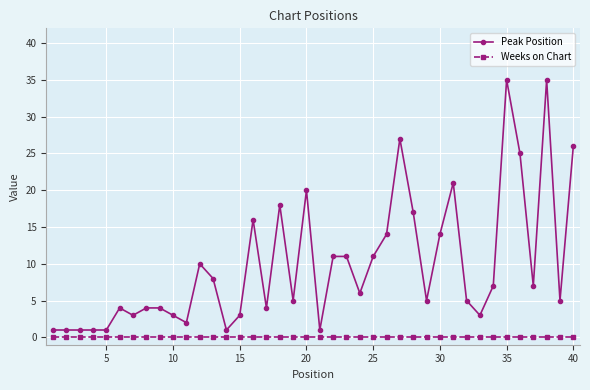

Reading left to right, list all the values displayed in this chart.

Peak Position: 1	1	1	1	1	4	3	4	4	3	2	10	8	1	3	16	4	18	5	20	1	11	11	6	11	14	27	17	5	14	21	5	3	7	35	25	7	35	5	26
Weeks on Chart: 0	0	0	0	0	0	0	0	0	0	0	0	0	0	0	0	0	0	0	0	0	0	0	0	0	0	0	0	0	0	0	0	0	0	0	0	0	0	0	0